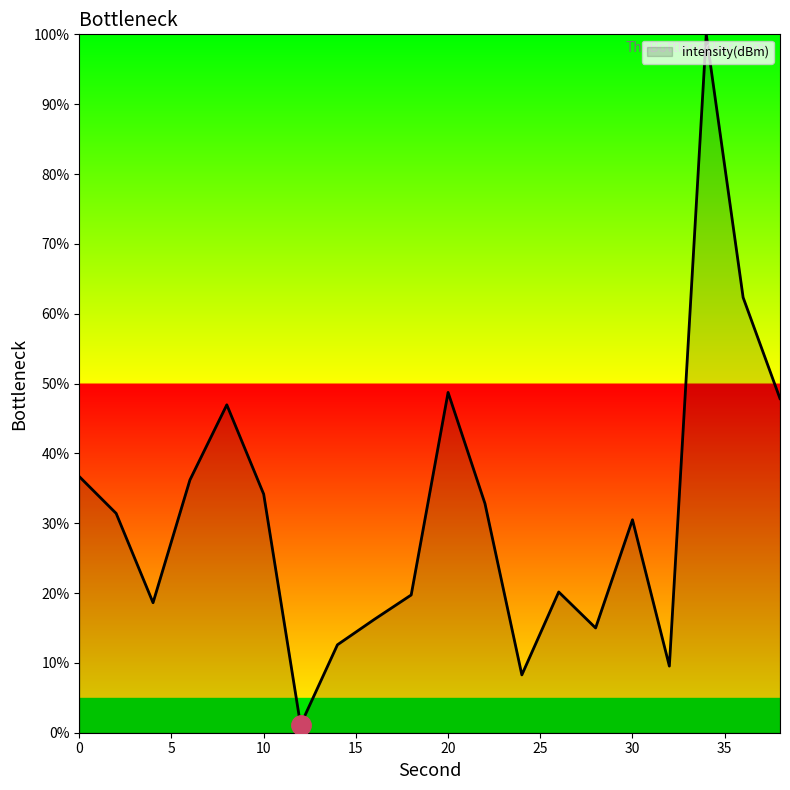

Does the chart display data point markers on the line(s)?

No